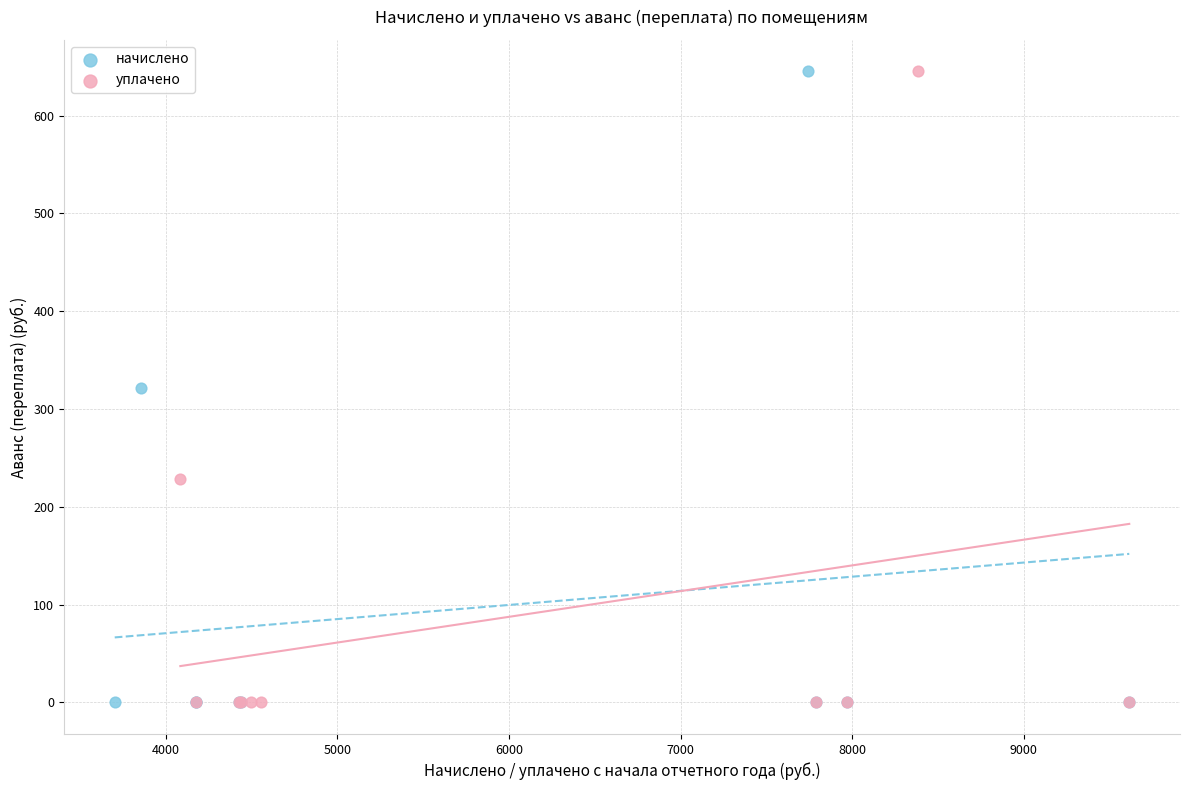

What are all the series names shown in the legend?

начислено, уплачено